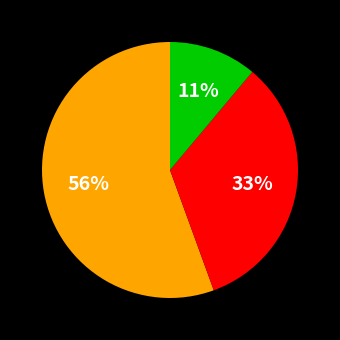

To the nearest percent, what is the average slice percentage?

33%